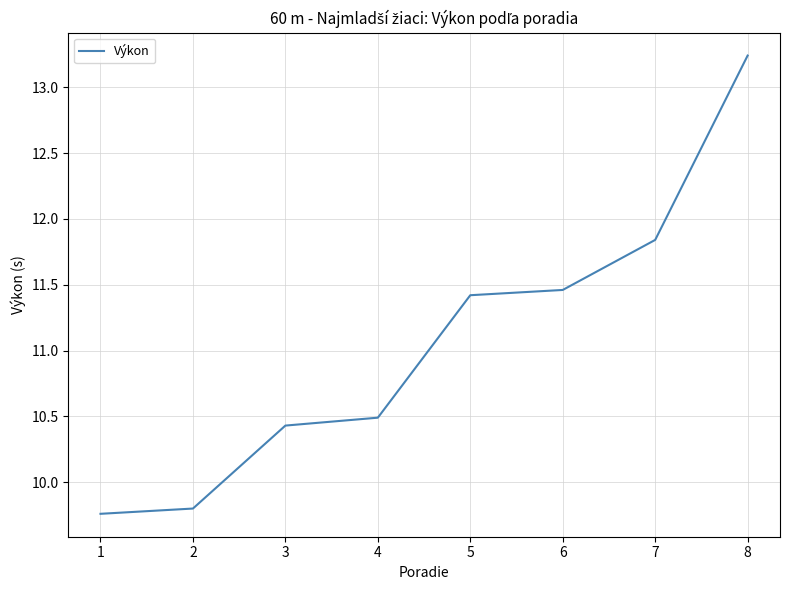

The value at 4 is 10.5. True or false?

True